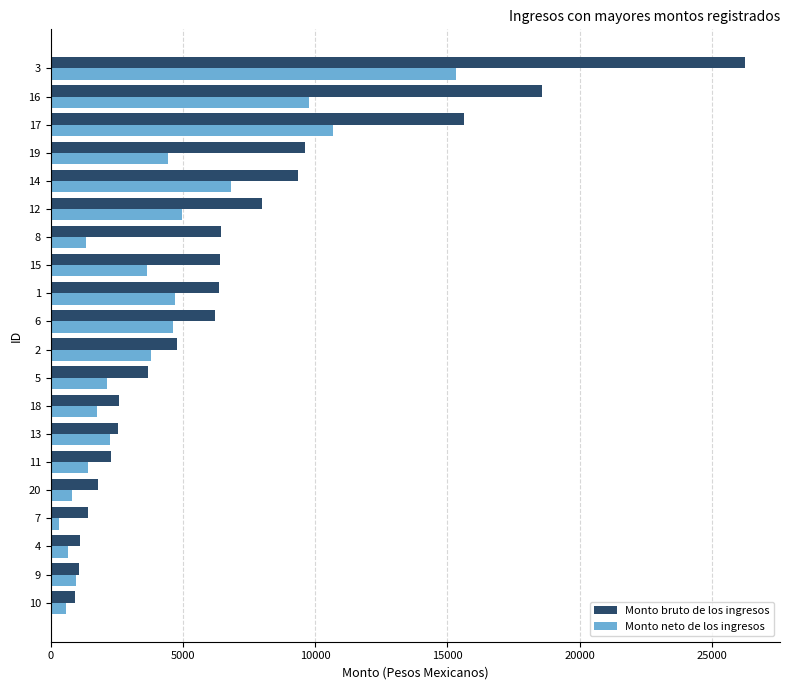

Which series has the widest spread of values?

Monto bruto de los ingresos